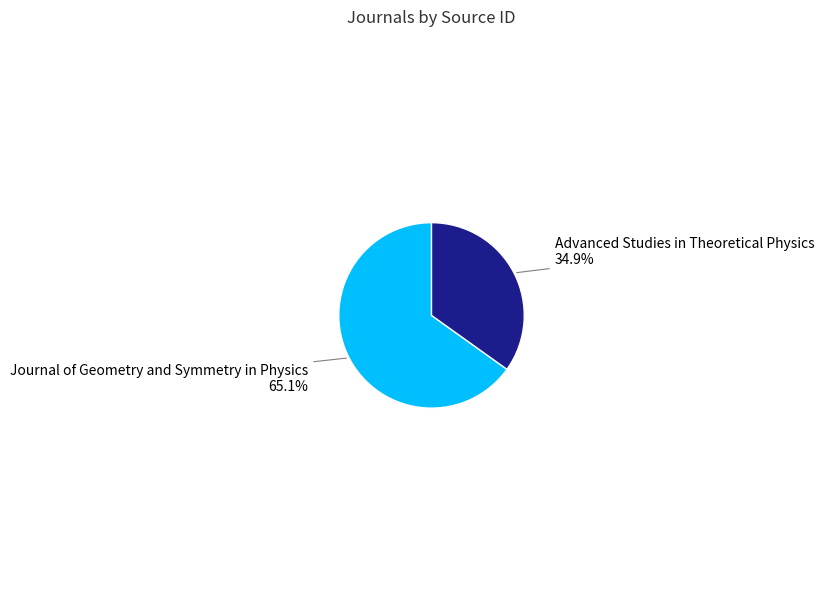

Rank the categories by value from highest to lowest.

Journal of Geometry and Symmetry in Physics, Advanced Studies in Theoretical Physics